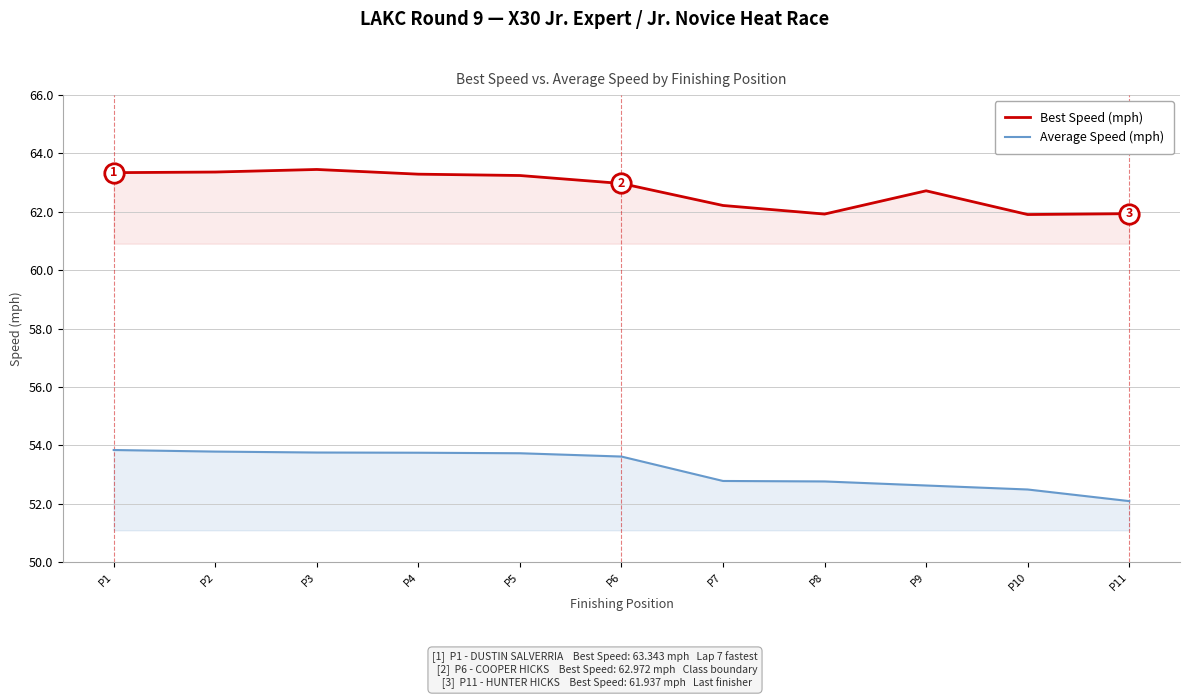

What is the value of the Best Speed (mph) point at the 11th from the left?

61.9